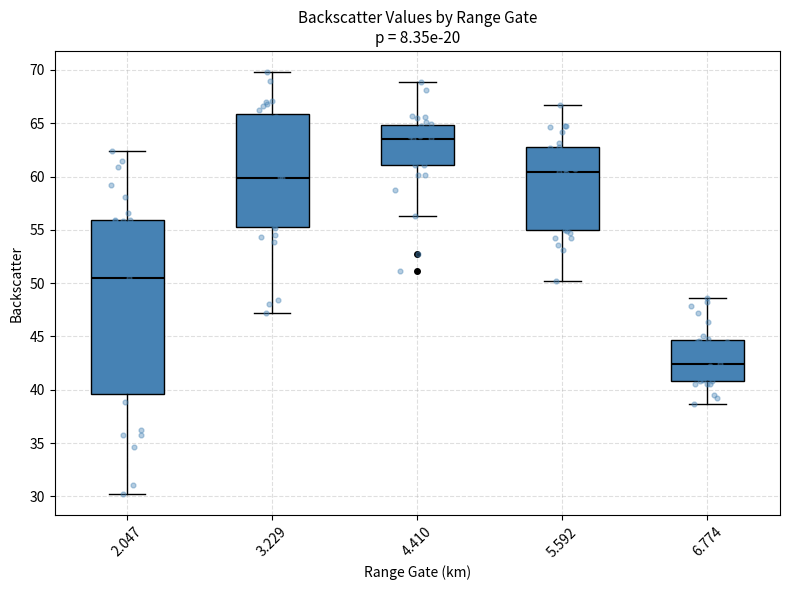

Where is the upper edge of the box at x = 4.410 on the y-axis? The values are not printed on the chart, so give them approximately, as read against the axis.

65.0